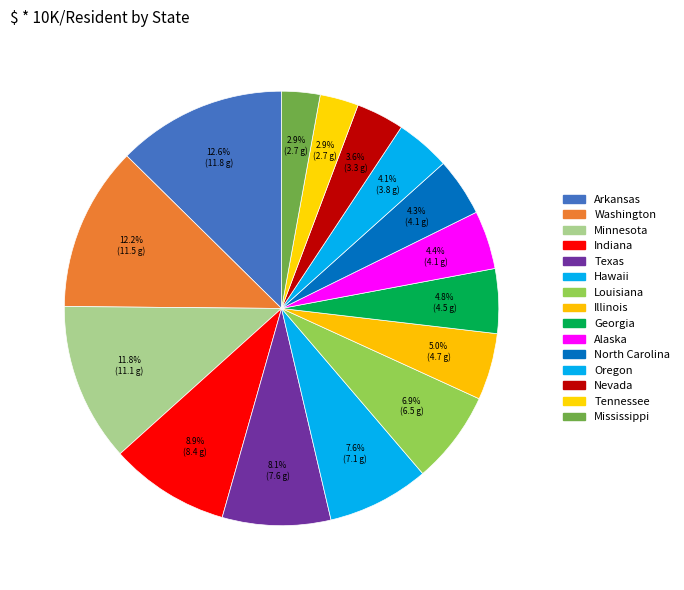

Is the sum of Indiana and Georgia greater than half?

No